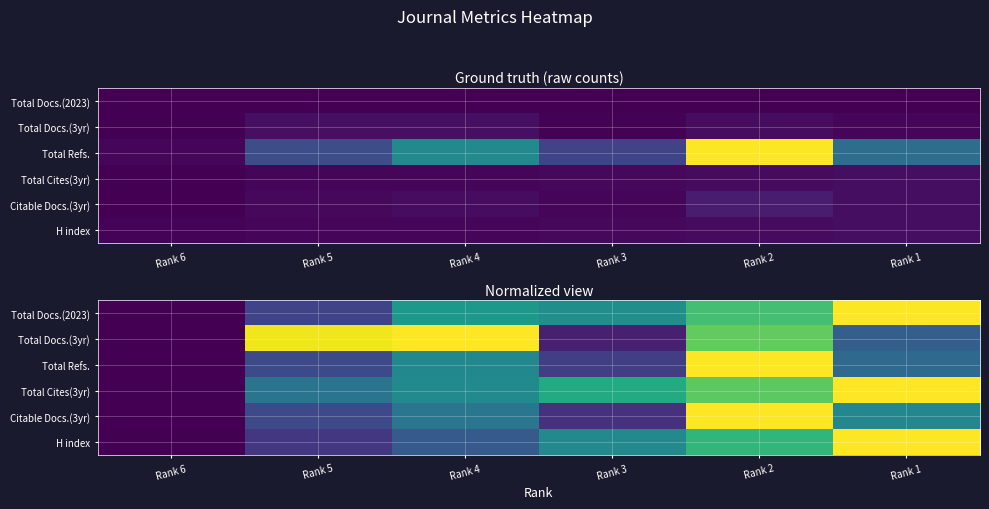

Which label corresponds to the largest value in the chart?

Rank 2